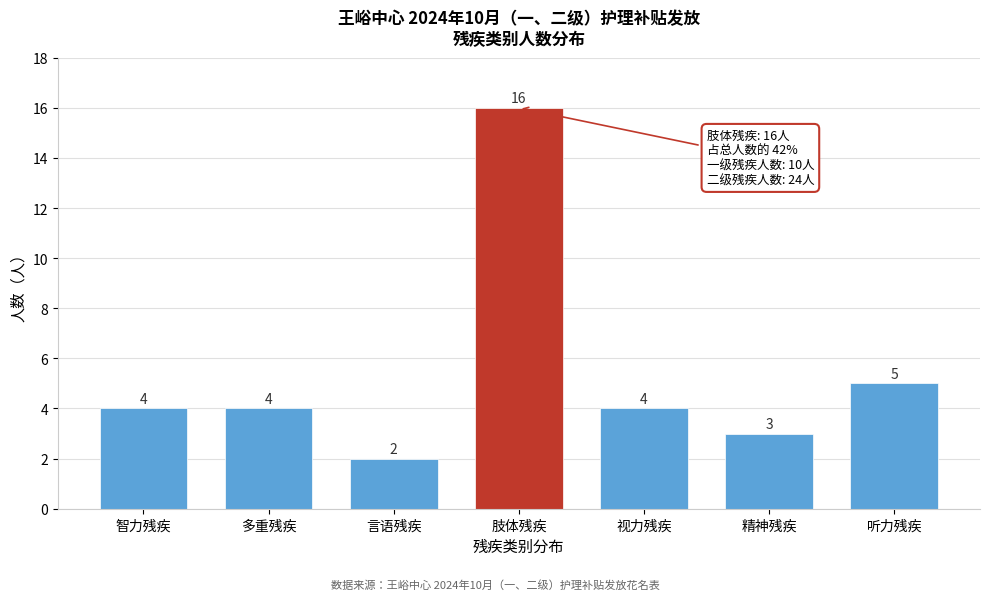

Reading left to right, what are all the values shown in this chart?

4	4	2	16	4	3	5